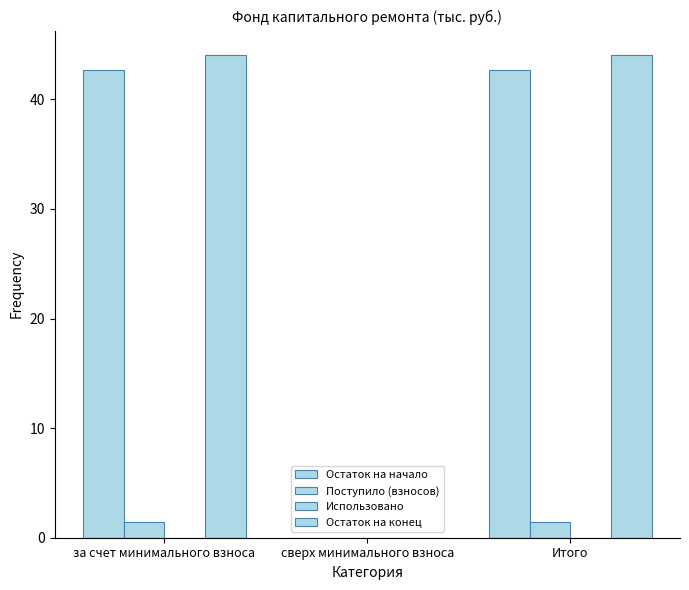

How many values in the Остаток на начало series exceed 42?

2